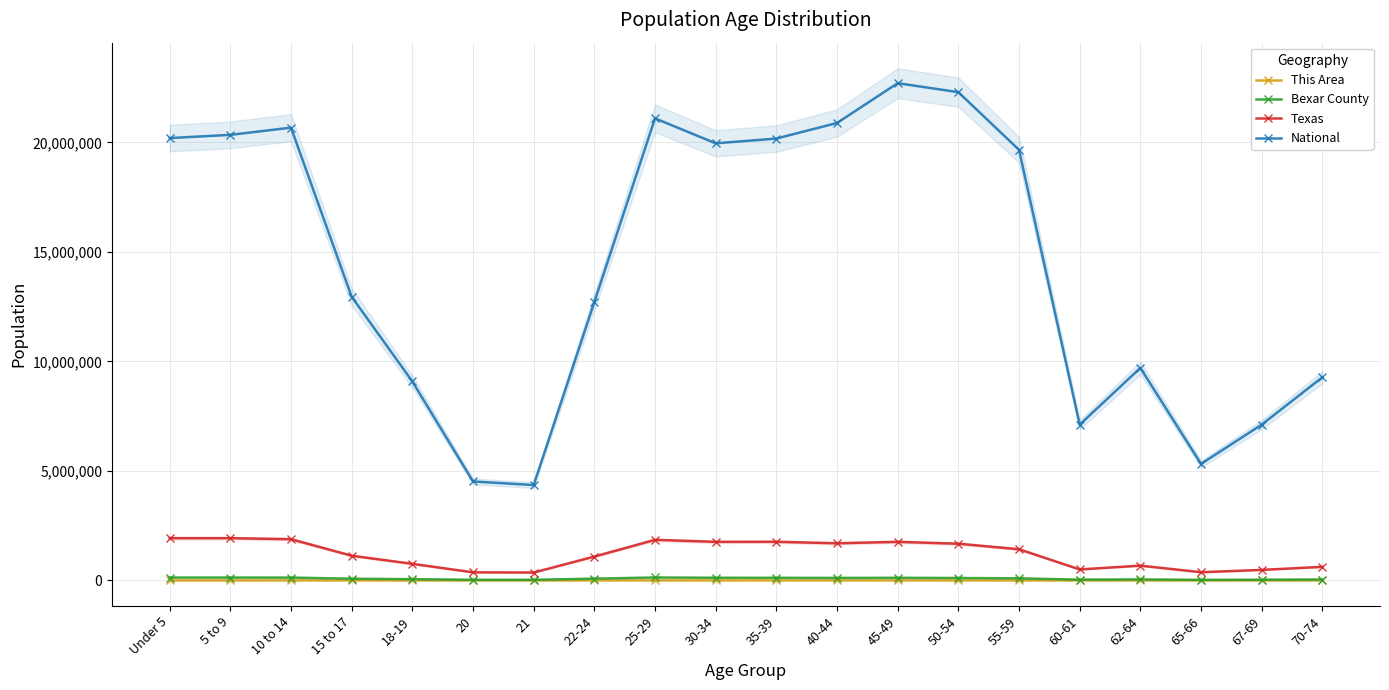

At which category is the sum across all series the highest?

45-49